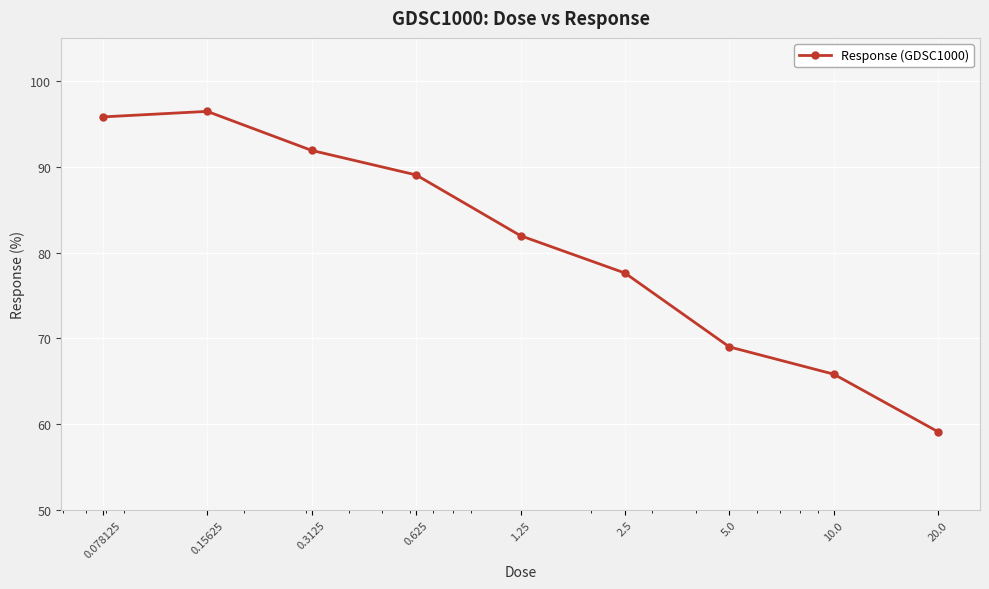

What is the average value?

80.7